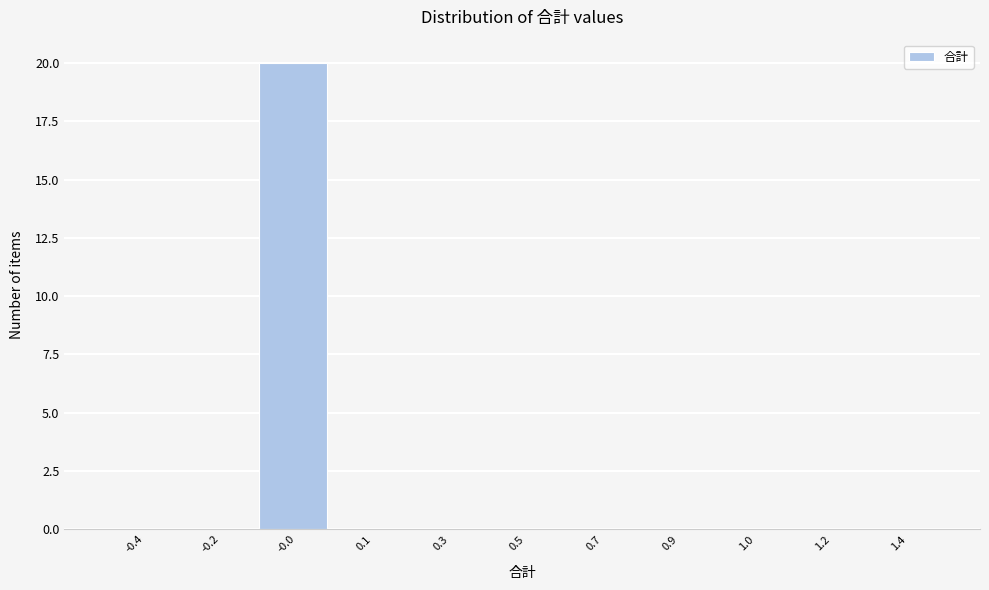

Reading left to right, transcribe all the data shown in this chart.

-0.4=0	-0.2=0	-0.0=20	0.1=0	0.3=0	0.5=0	0.7=0	0.9=0	1.0=0	1.2=0	1.4=0